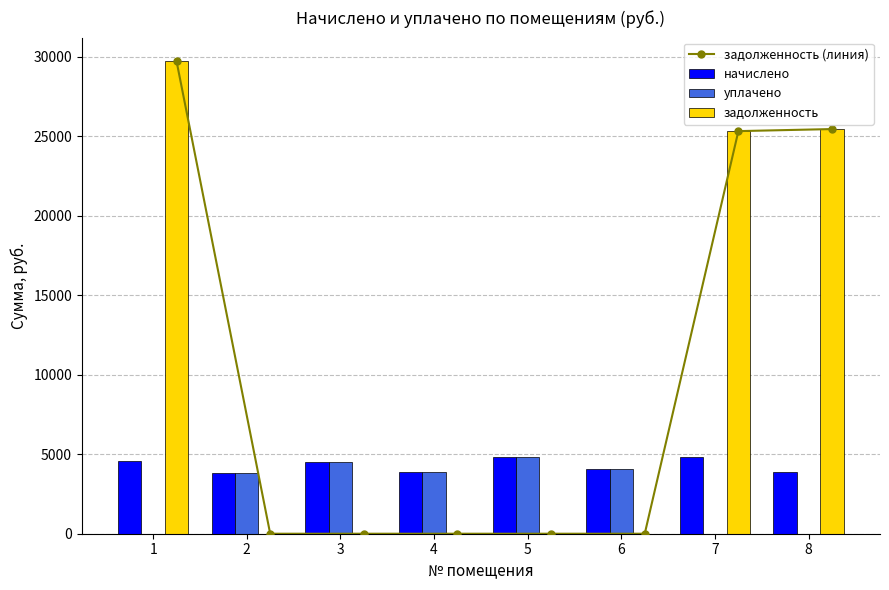

The value of уплачено at 2 is 3795.0. True or false?

True